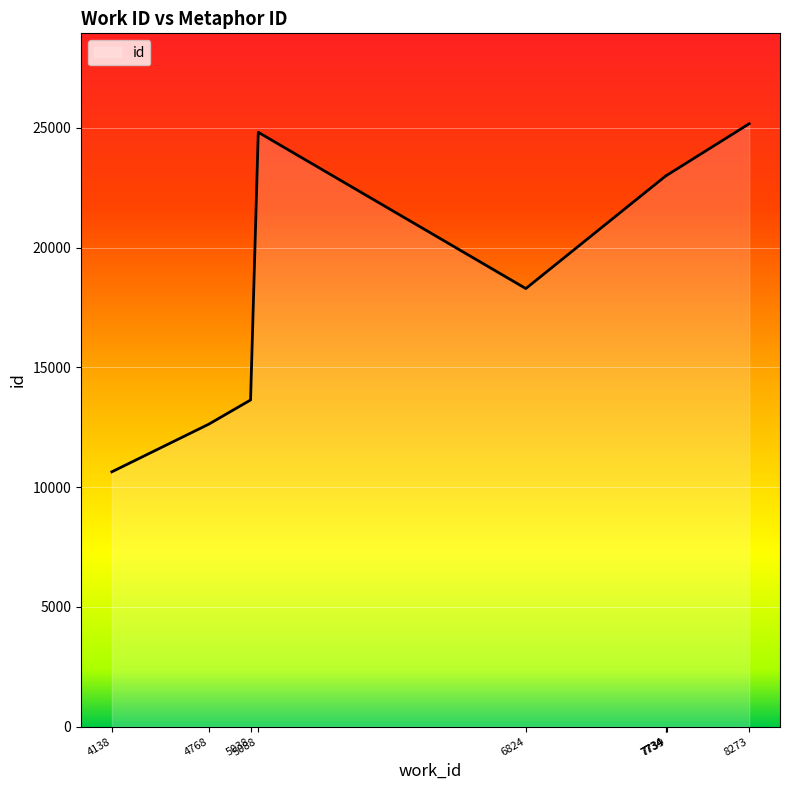

What is the change in value from 5038 to 7734?

+9368